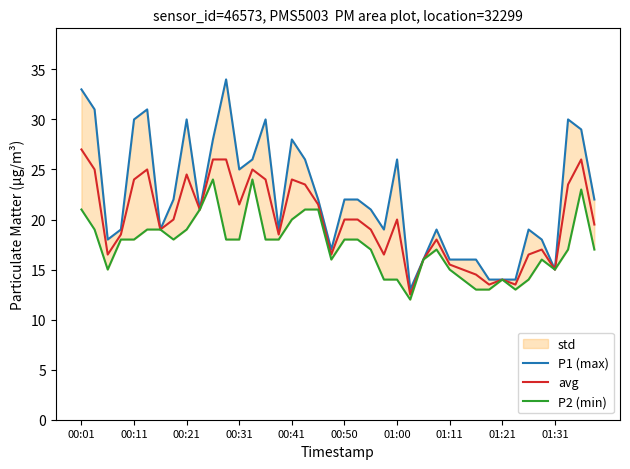

The value of avg at 00:31 is 13.7. True or false?

False